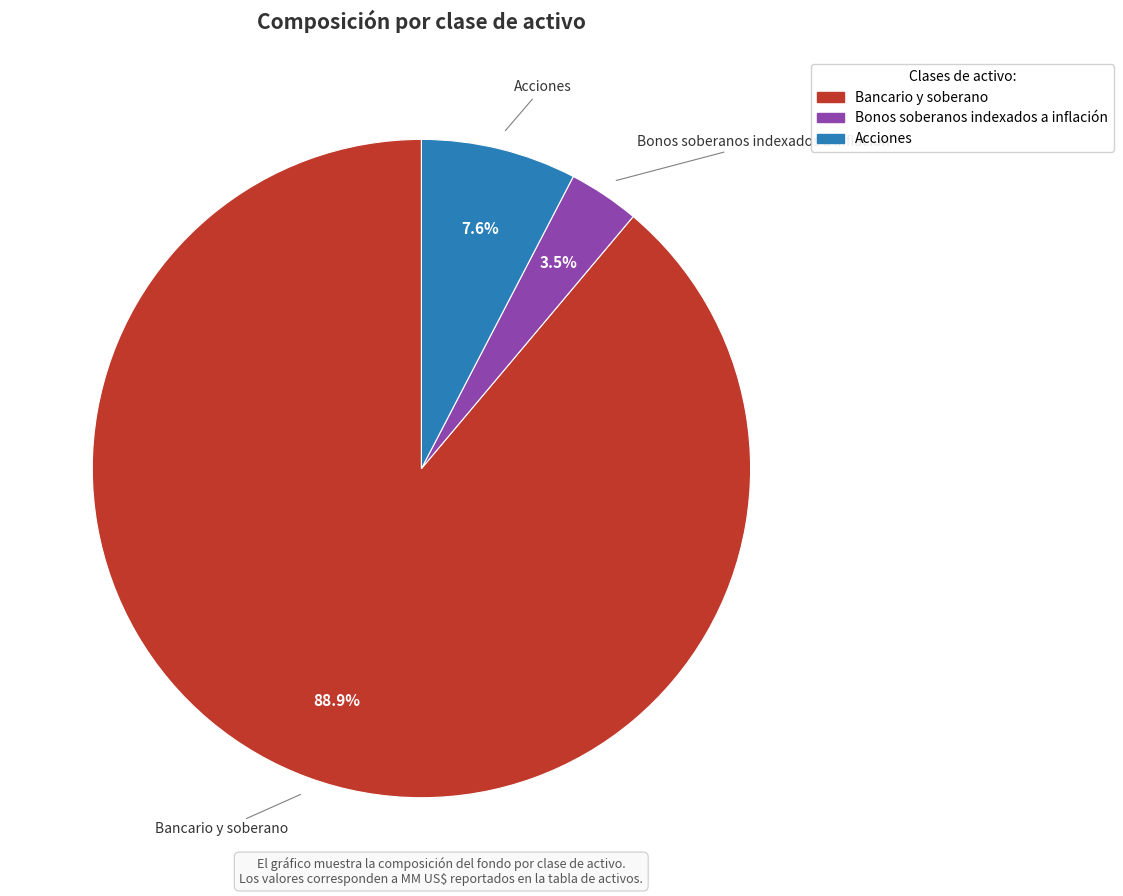

What is the largest slice in the pie chart?

Bancario y soberano